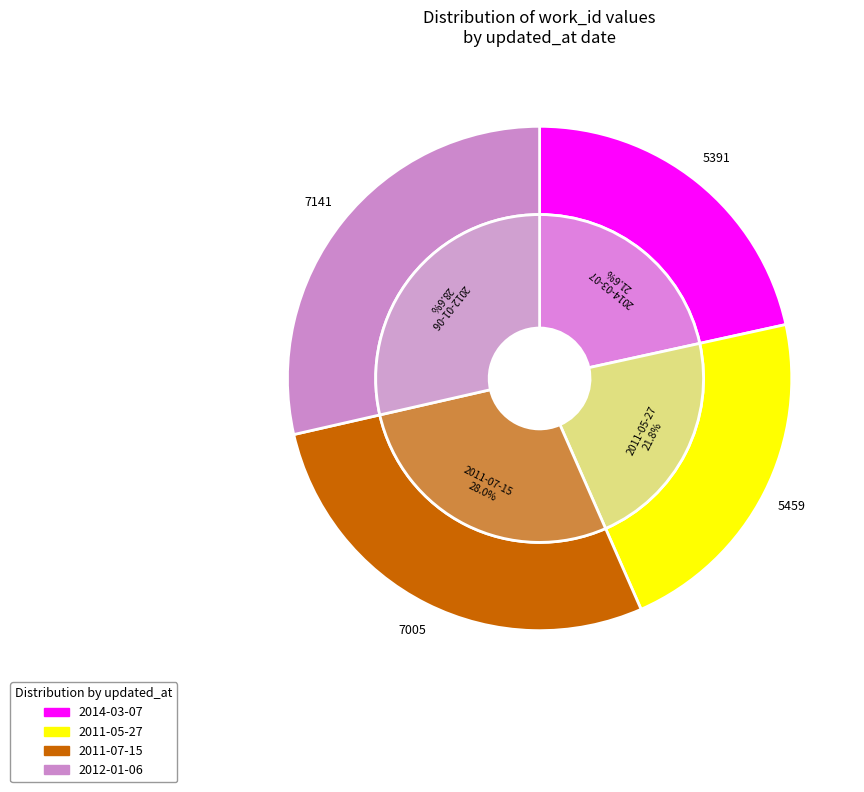

What percentage is the 2014-03-07 slice, to the nearest percent?

22%